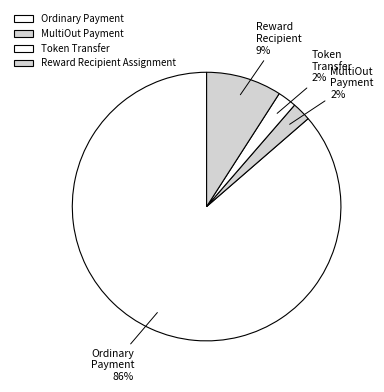

Count the number of slices in the pie.

4